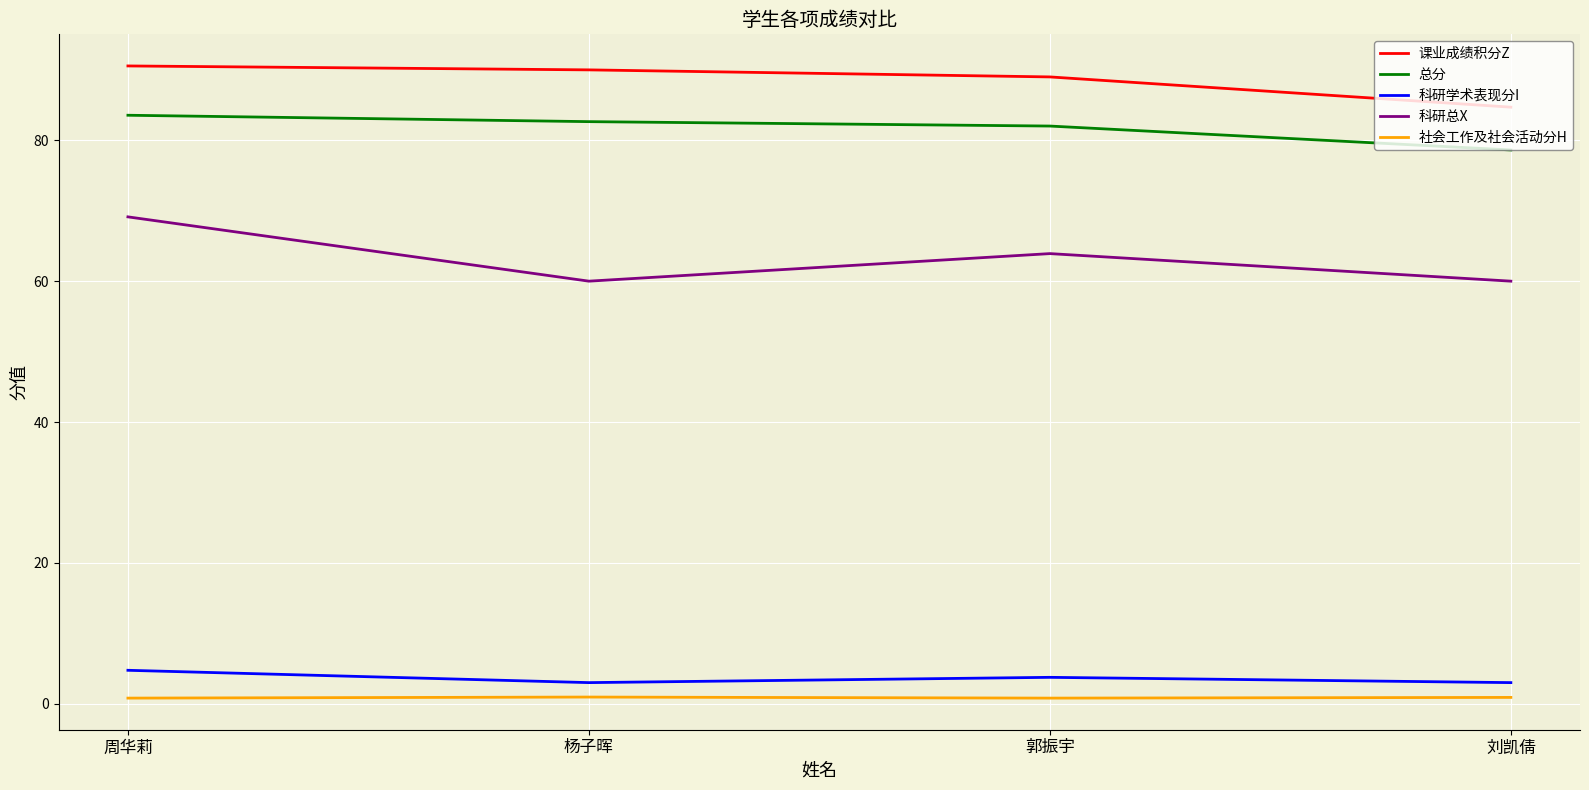

What position from the right is 郭振宇?

2